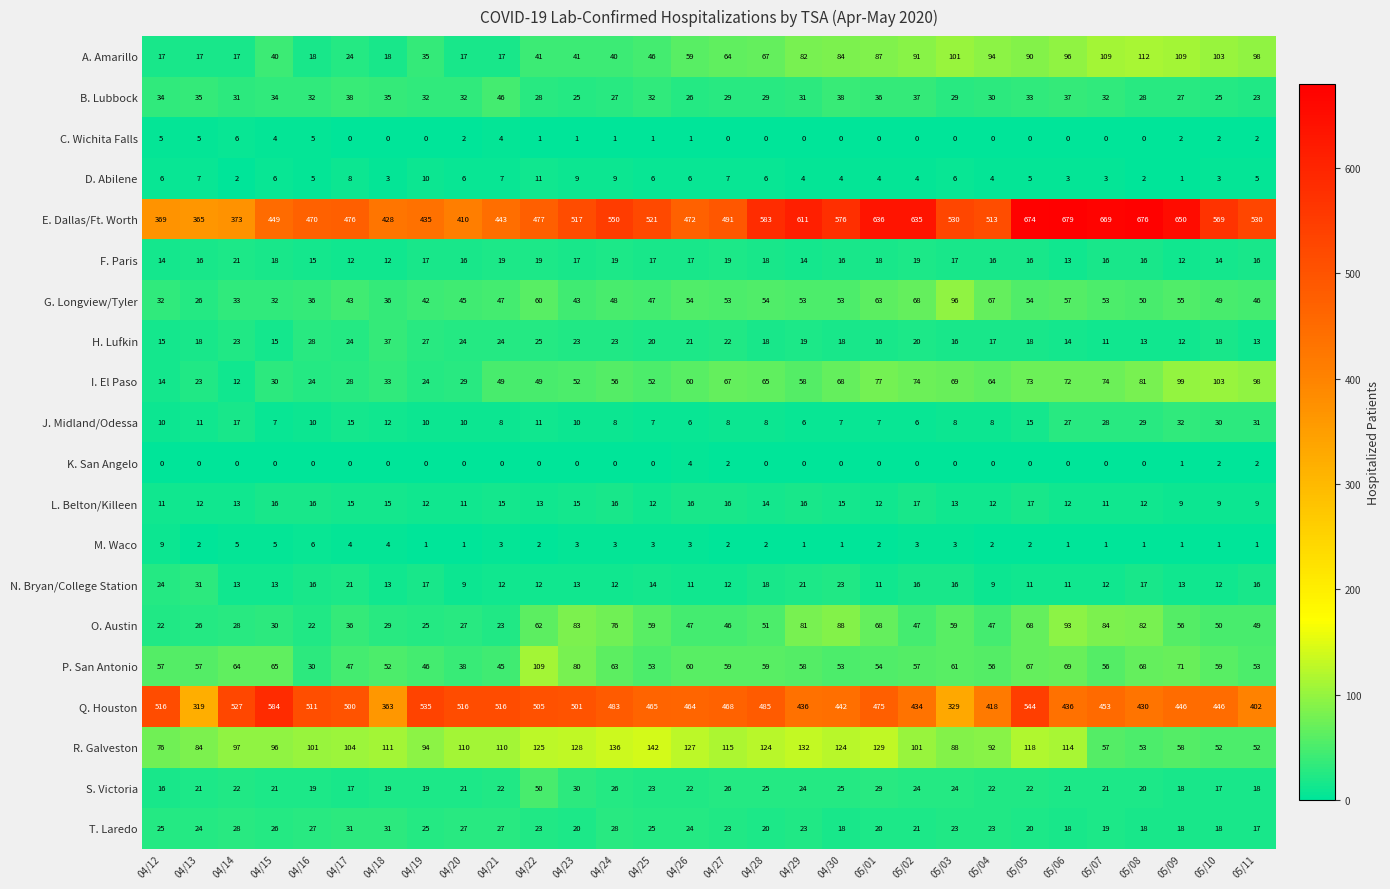

The value of N. Bryan/College Station at 05/09 is 8. True or false?

False